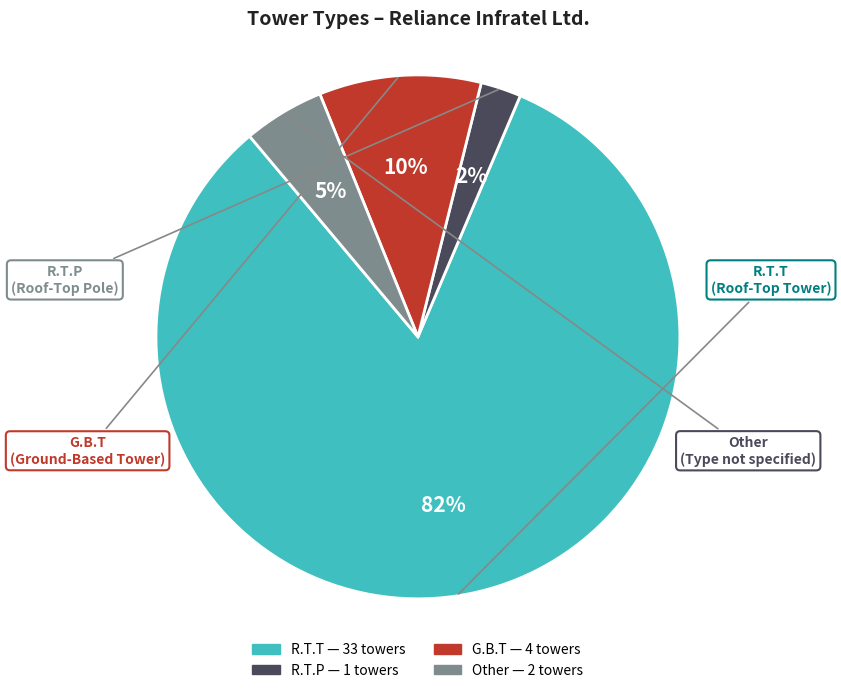

Which slice represents more than half of the pie?

R.T.T